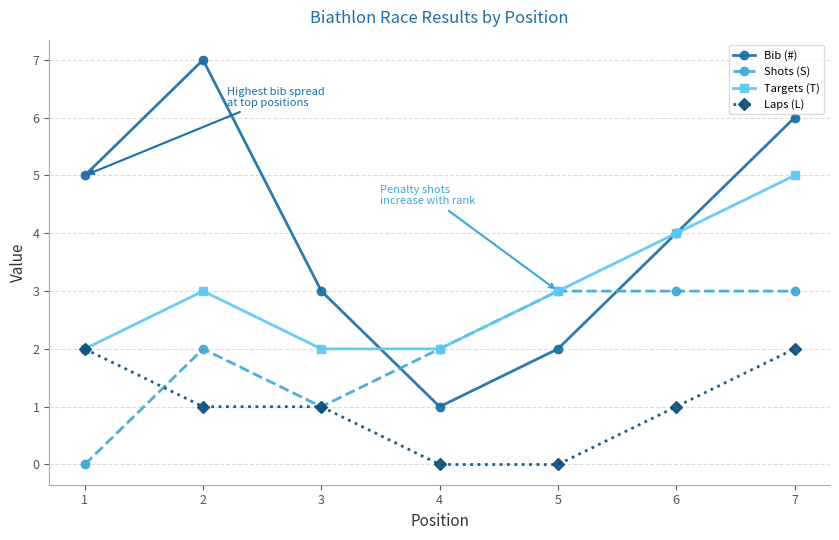

What is the total value across all series at 1?

9